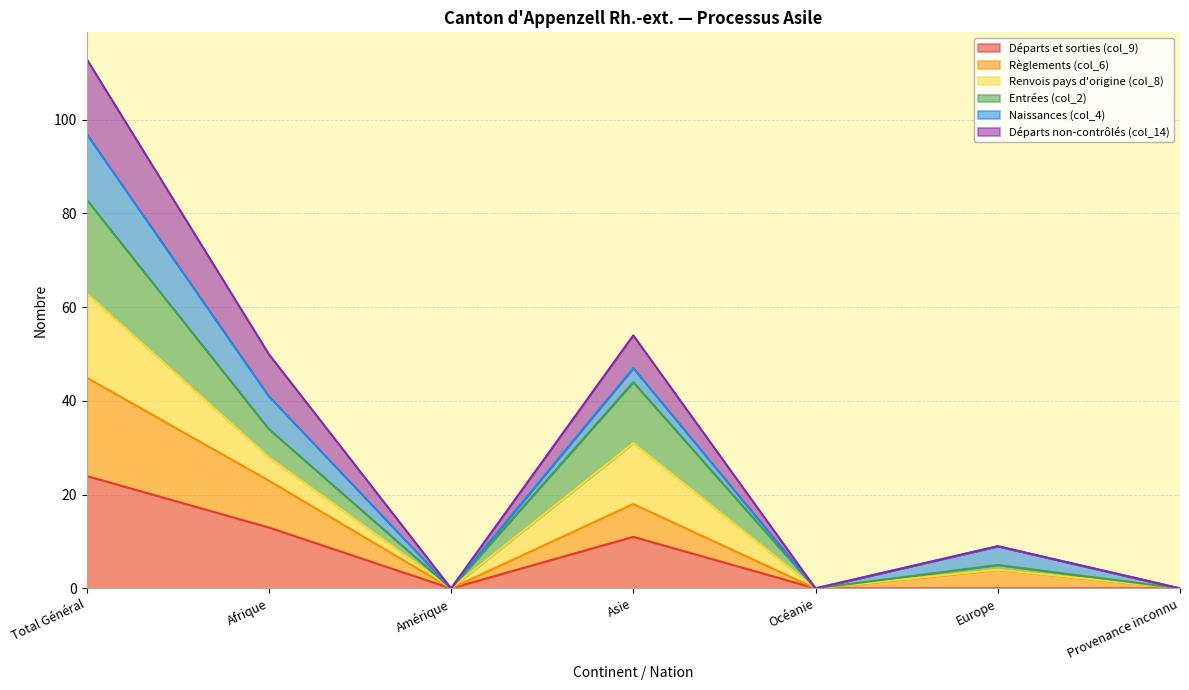

At which category is the sum across all series the highest?

Total Général